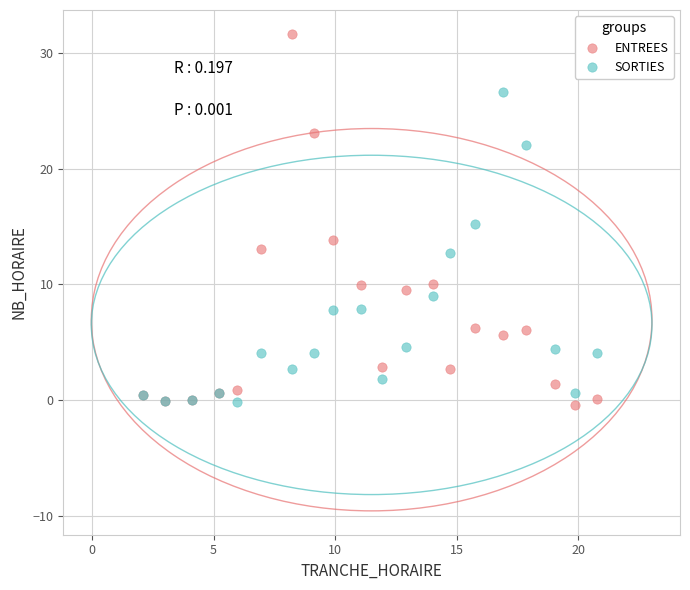

Which series contains the highest Y value?

ENTREES